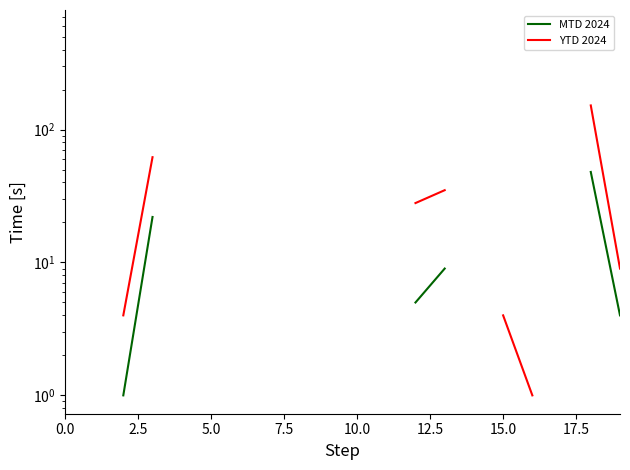

True or false: YTD 2024 has more than 1 interior local peaks.

False